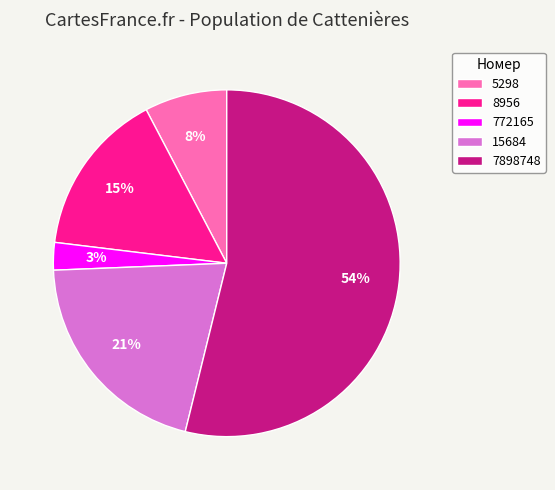

To the nearest percent, what is the combined percentage of 7898748 and 15684?

74%